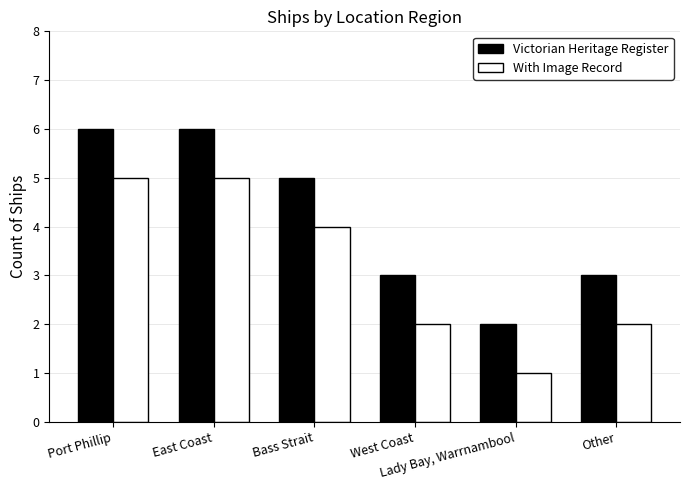

Reading left to right, list all the values displayed in this chart.

Victorian Heritage Register: 6	6	5	3	2	3
With Image Record: 5	5	4	2	1	2